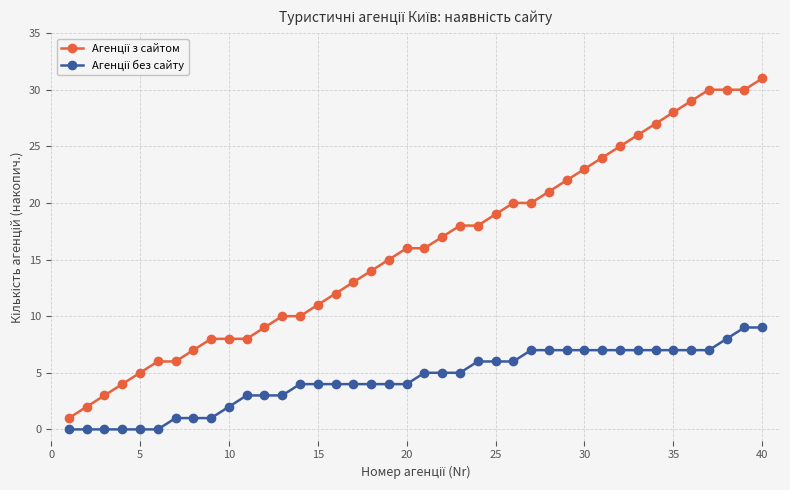

What is the greatest value displayed?

31